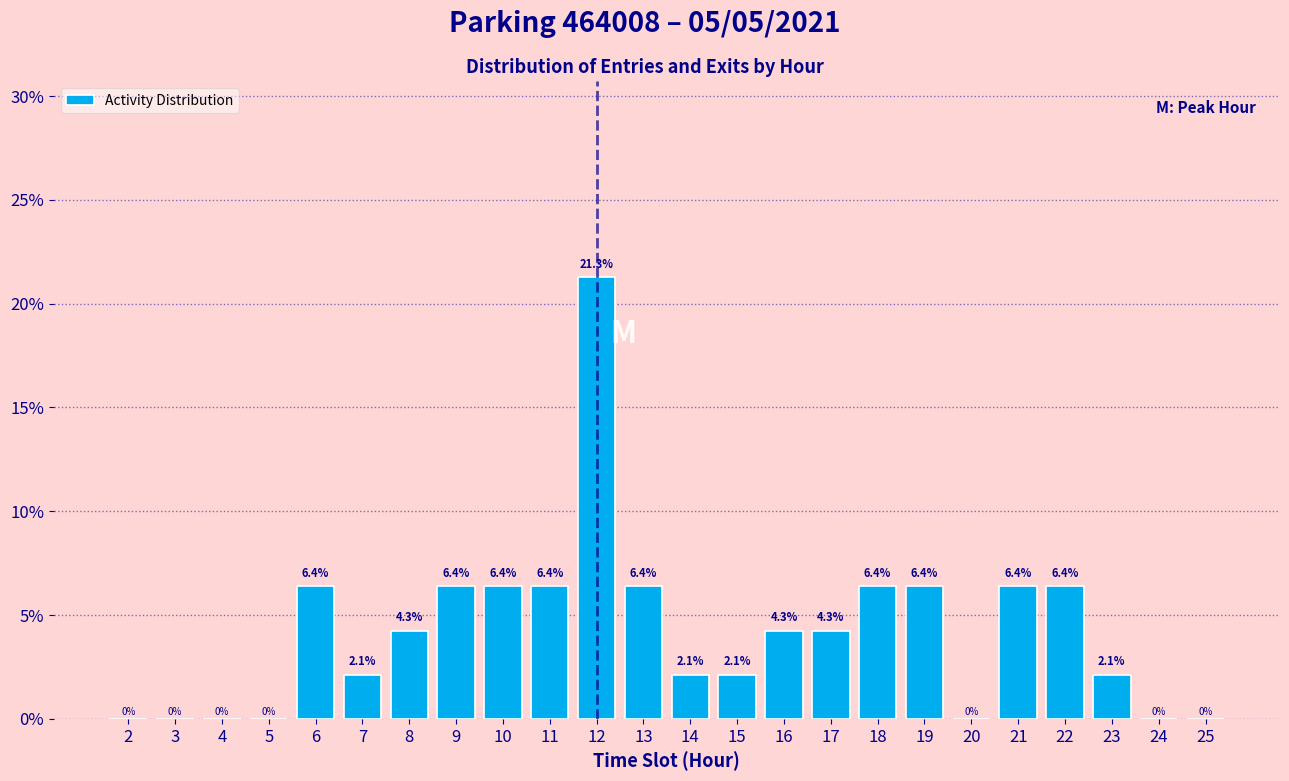

Reading right to left, list all the values displayed in this chart.

25=0.0	24=0.0	23=2.1	22=6.4	21=6.4	20=0.0	19=6.4	18=6.4	17=4.3	16=4.3	15=2.1	14=2.1	13=6.4	12=21.3	11=6.4	10=6.4	9=6.4	8=4.3	7=2.1	6=6.4	5=0.0	4=0.0	3=0.0	2=0.0